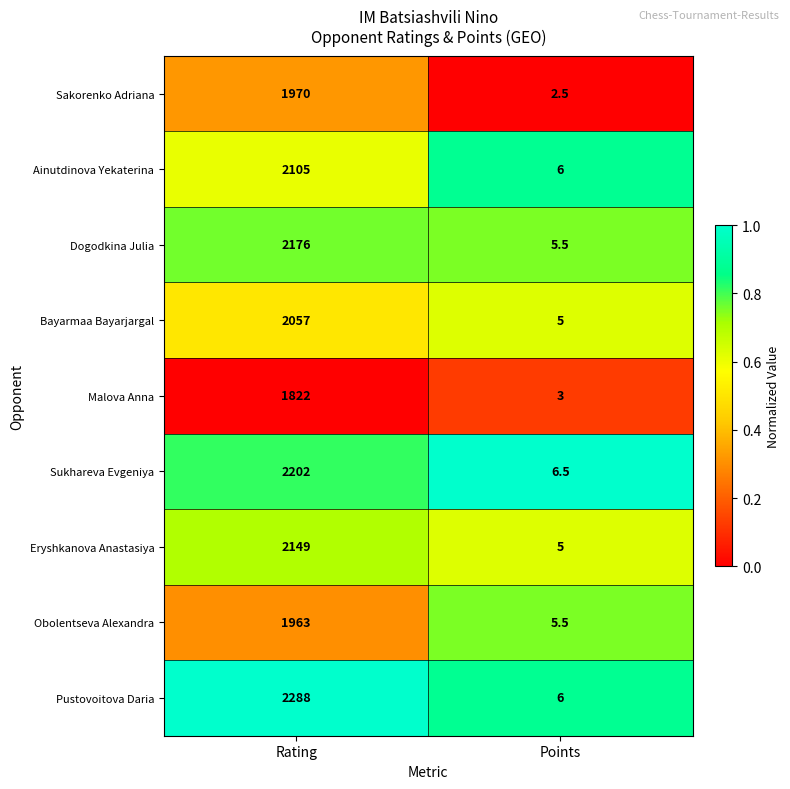

Which series has the largest total across all categories?

Pustovoitova Daria